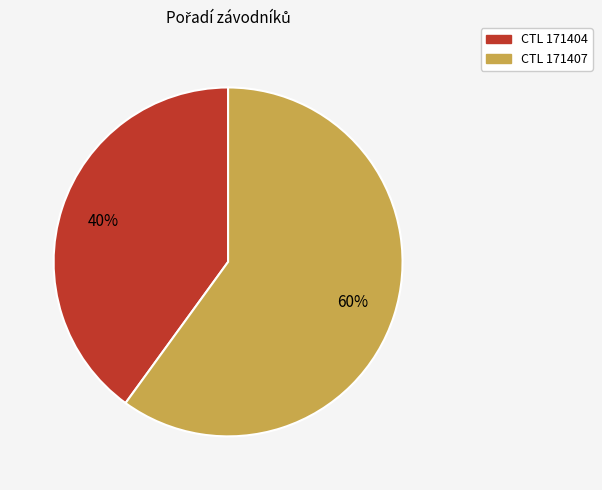

Is there a majority slice in this chart?

Yes